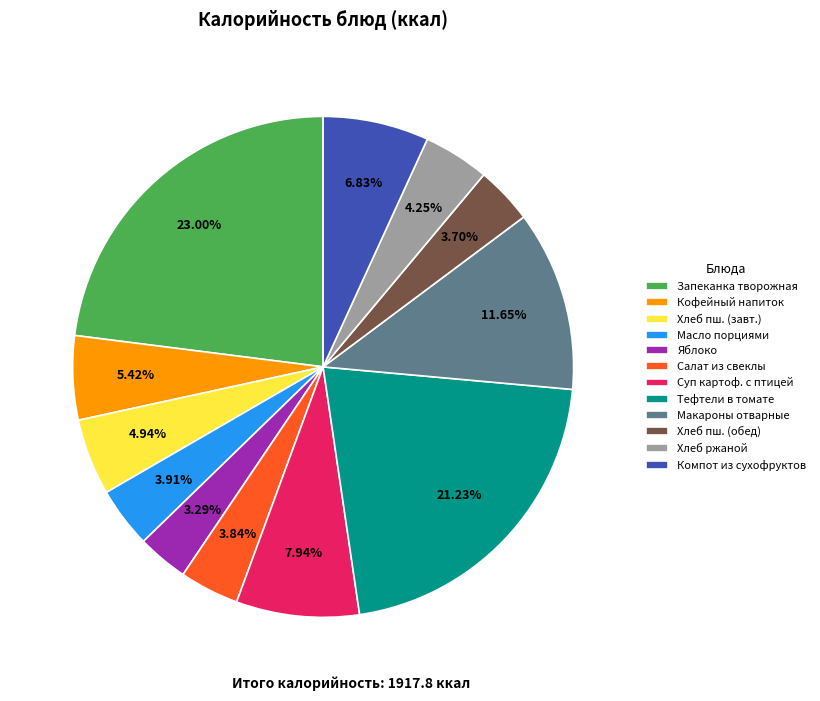

How many segments does this pie chart have?

12